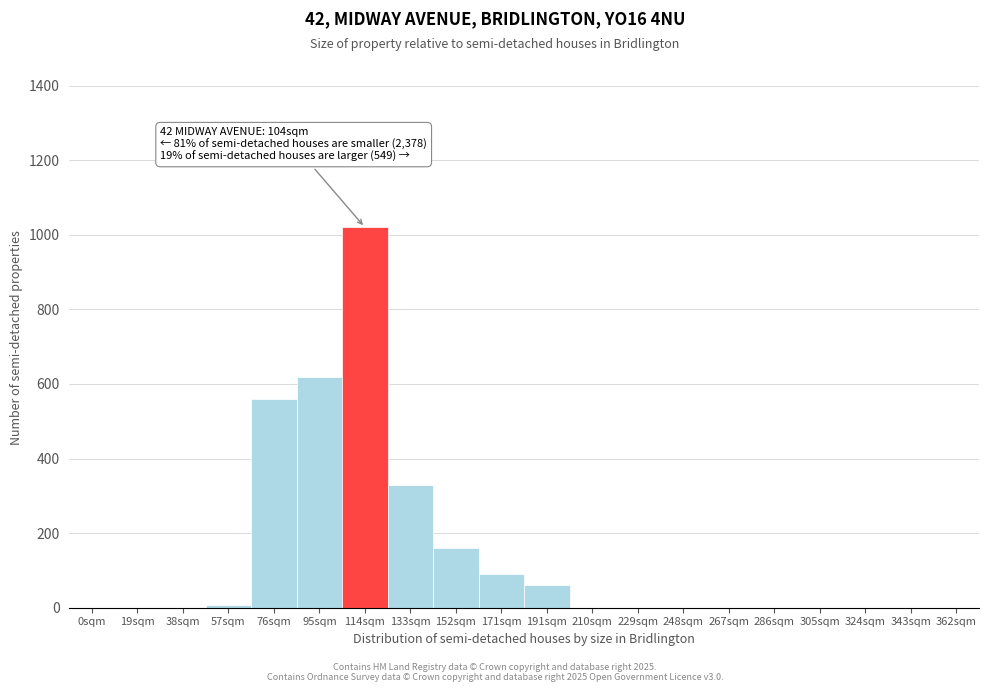

Reading left to right, extract all data points from this chart.

0sqm=0	19sqm=0	38sqm=0	57sqm=8	76sqm=560	95sqm=620	114sqm=1020	133sqm=330	152sqm=160	171sqm=90	191sqm=60	210sqm=0	229sqm=0	248sqm=0	267sqm=0	286sqm=0	305sqm=0	324sqm=0	343sqm=0	362sqm=0